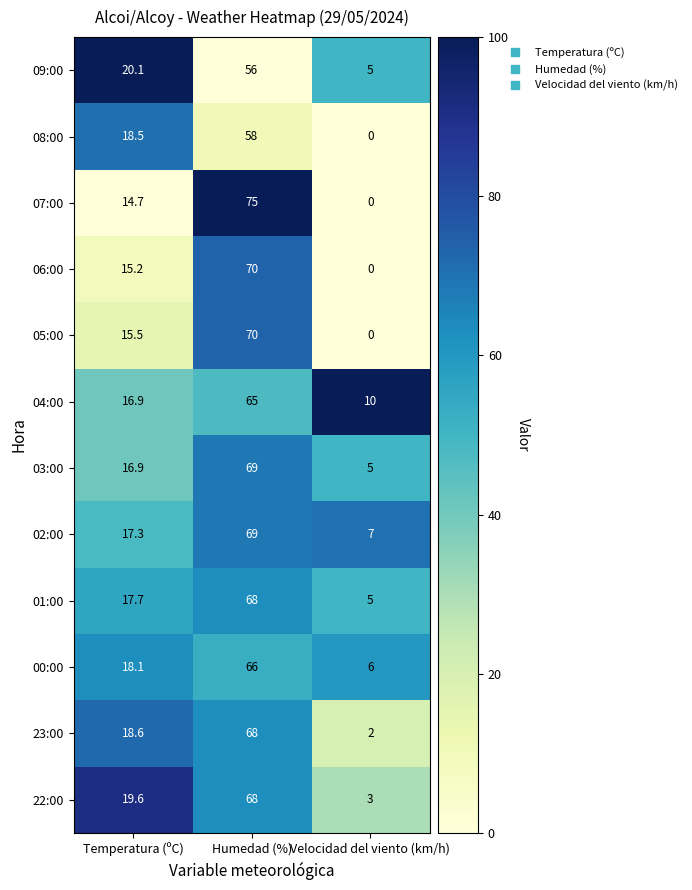

How many 07:00 values are between 0 and 75?

3